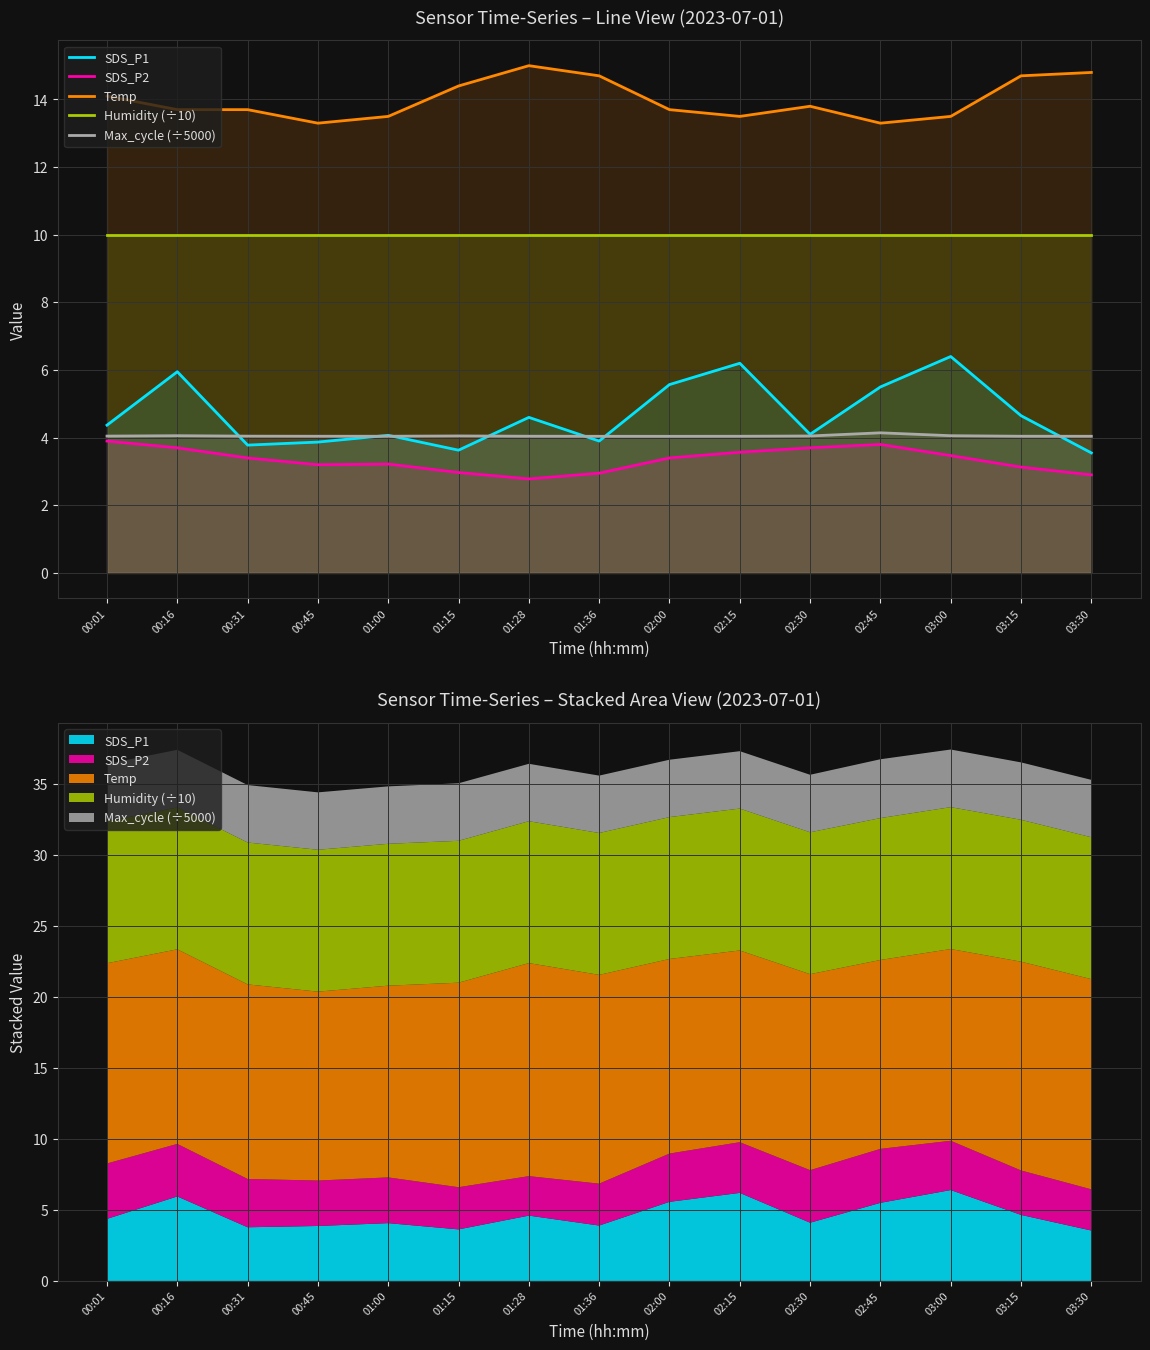

Reading left to right, transcribe all the data shown in this chart.

SDS_P1: 4.4	6.0	3.8	3.9	4.1	3.6	4.6	3.9	5.6	6.2	4.1	5.5	6.4	4.7	3.5
SDS_P2: 3.9	3.7	3.4	3.2	3.2	3.0	2.8	3.0	3.4	3.6	3.7	3.8	3.5	3.1	2.9
Temp: 14.1	13.7	13.7	13.3	13.5	14.4	15.0	14.7	13.7	13.5	13.8	13.3	13.5	14.7	14.8
Humidity (÷10): 10.0	10.0	10.0	10.0	10.0	10.0	10.0	10.0	10.0	10.0	10.0	10.0	10.0	10.0	10.0
Max_cycle (÷5000): 4.0	4.1	4.0	4.0	4.0	4.1	4.0	4.0	4.0	4.0	4.0	4.1	4.1	4.0	4.0